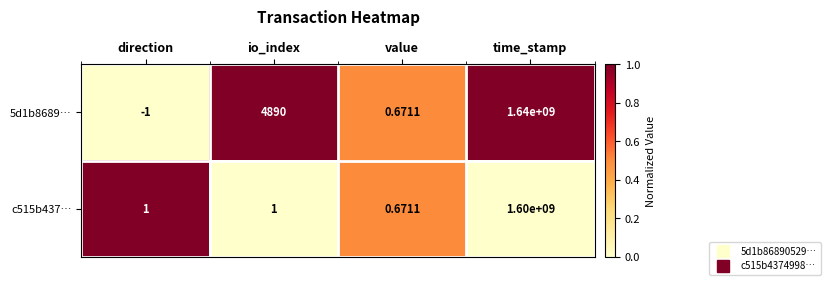

Is the value of 5d1b8689… at io_index greater than the value of c515b437… at time_stamp?

No